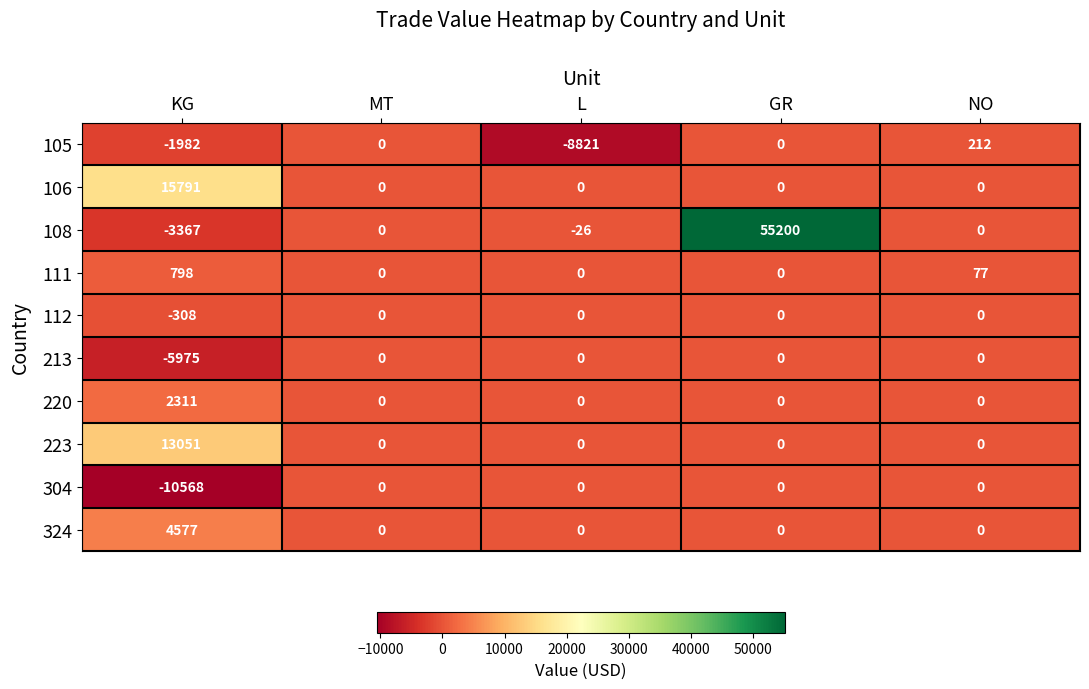

What is the difference between the maximum and minimum values in the 304 series?

10568